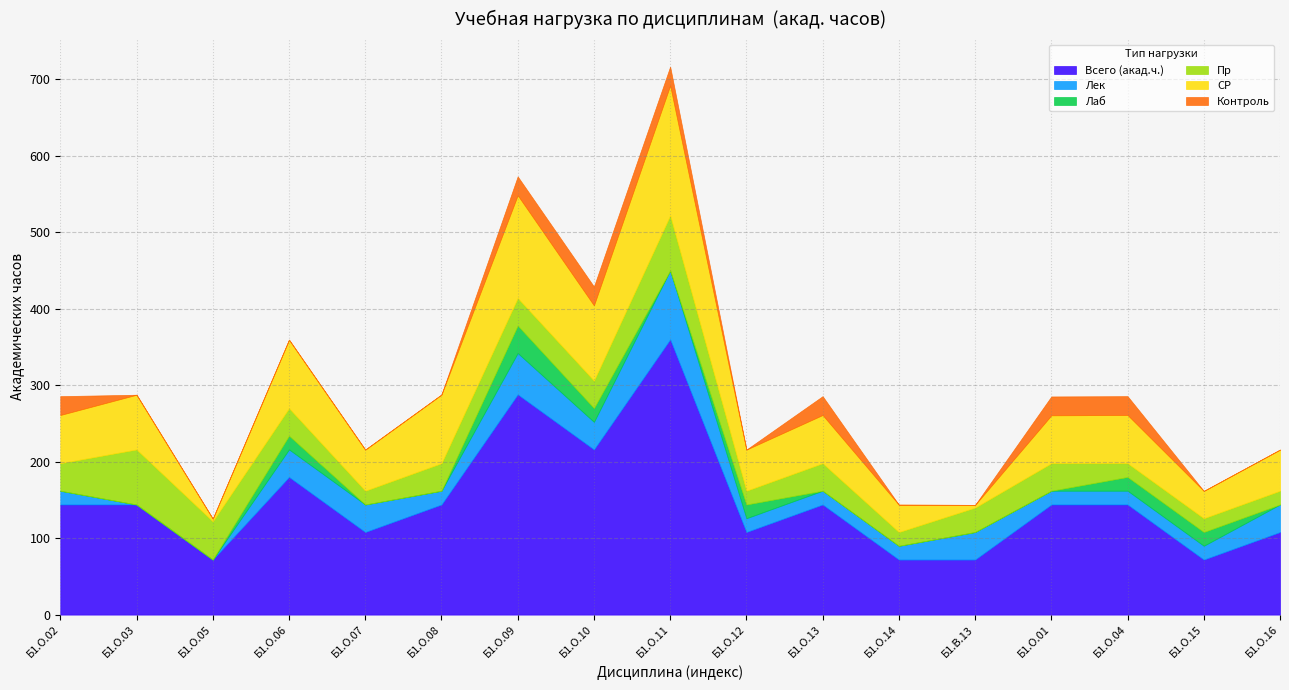

Which has a higher value, Б1.О.13 or Б1.О.04?

Б1.О.13